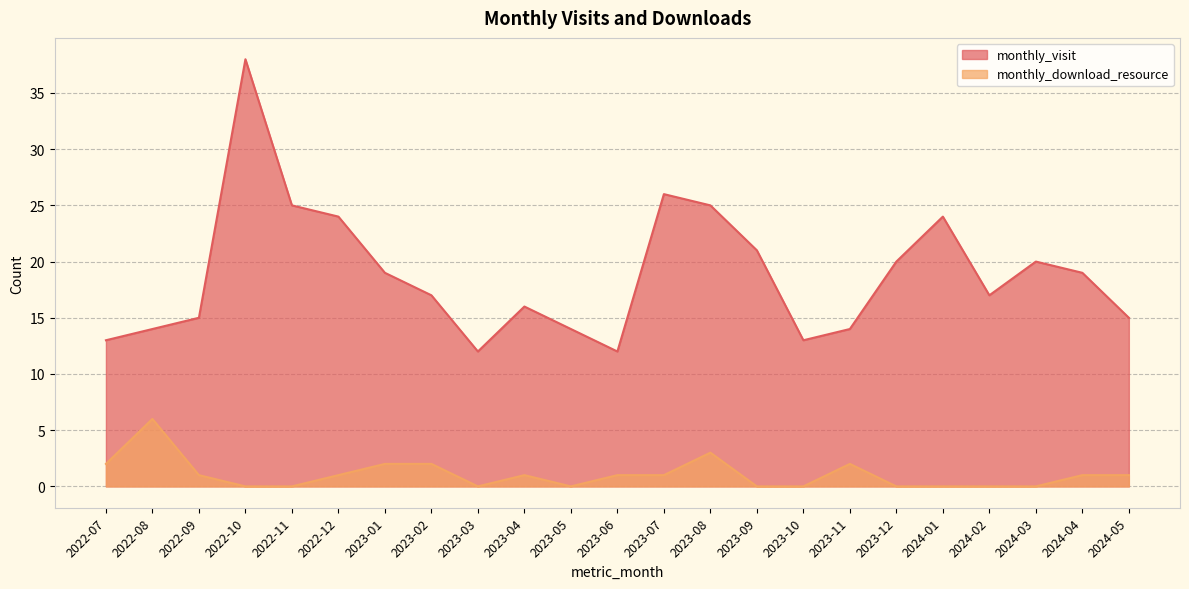

True or false: monthly_download_resource and monthly_visit intersect in this chart.

False